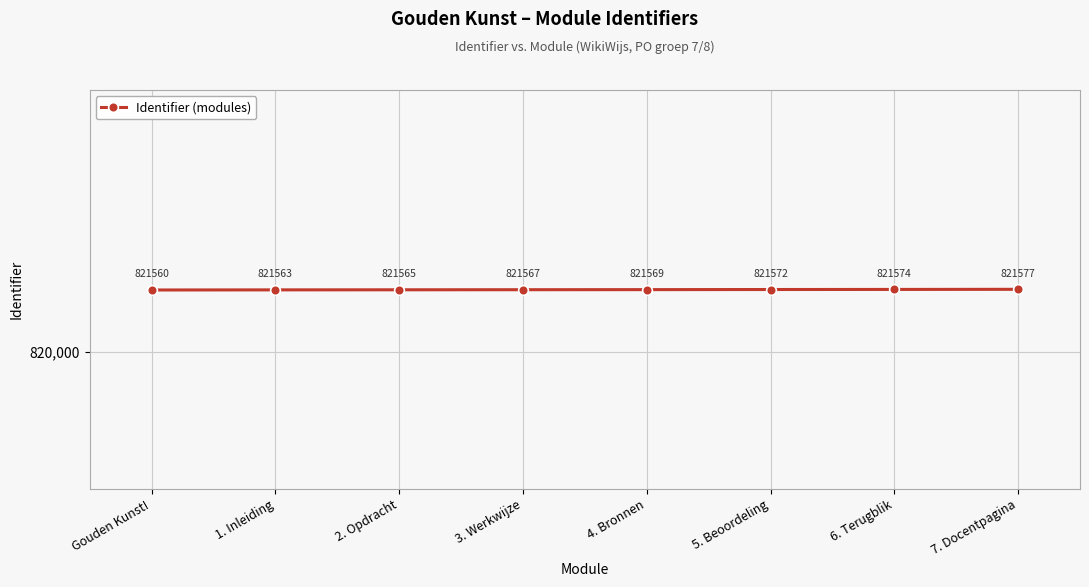

List the labels in order of value, largest first.

7. Docentpagina, 6. Terugblik, 5. Beoordeling, 4. Bronnen, 3. Werkwijze, 2. Opdracht, 1. Inleiding, Gouden Kunst!